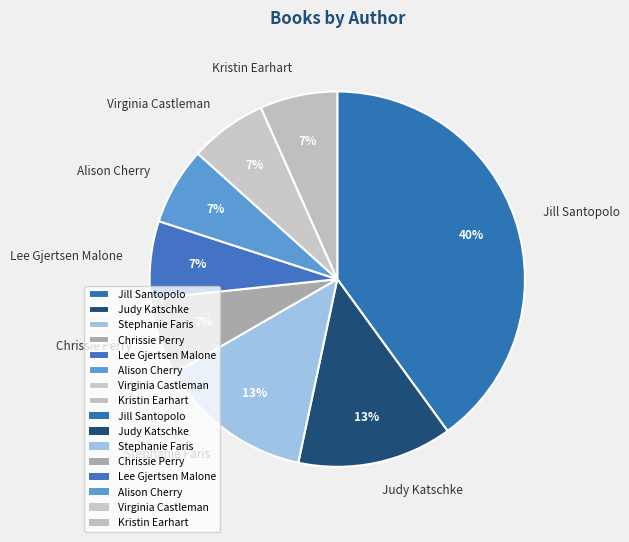

What percentage is the Chrissie Perry slice, to the nearest percent?

7%